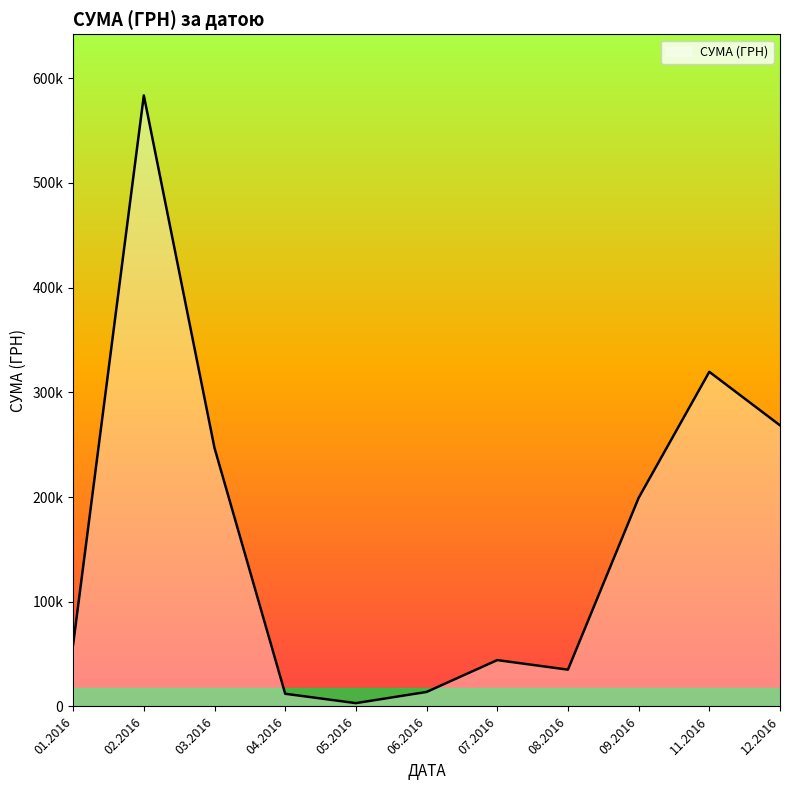

What is the sum of all values?

1785310.7